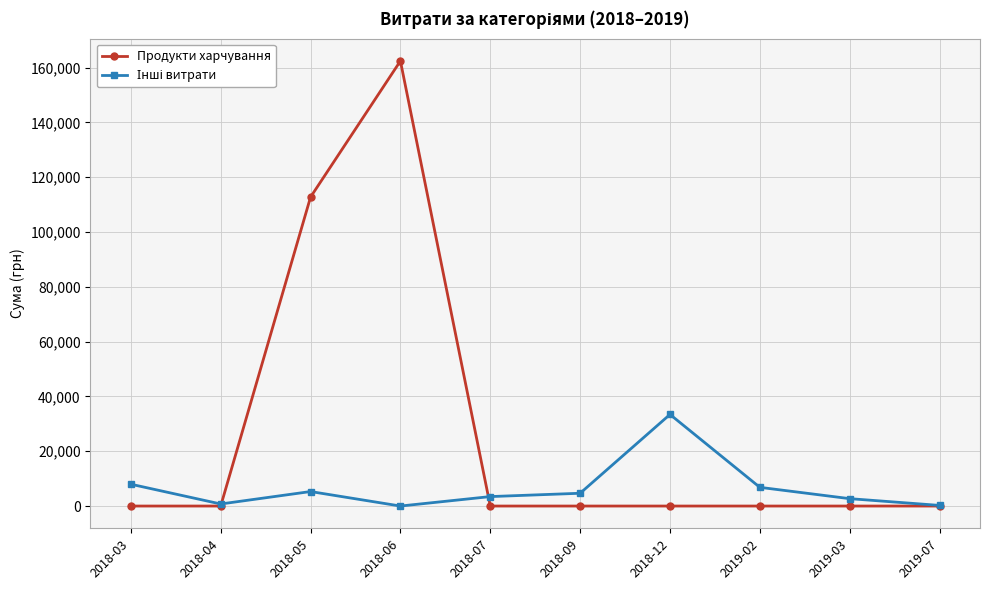

Which category has the highest value across all series?

2018-06